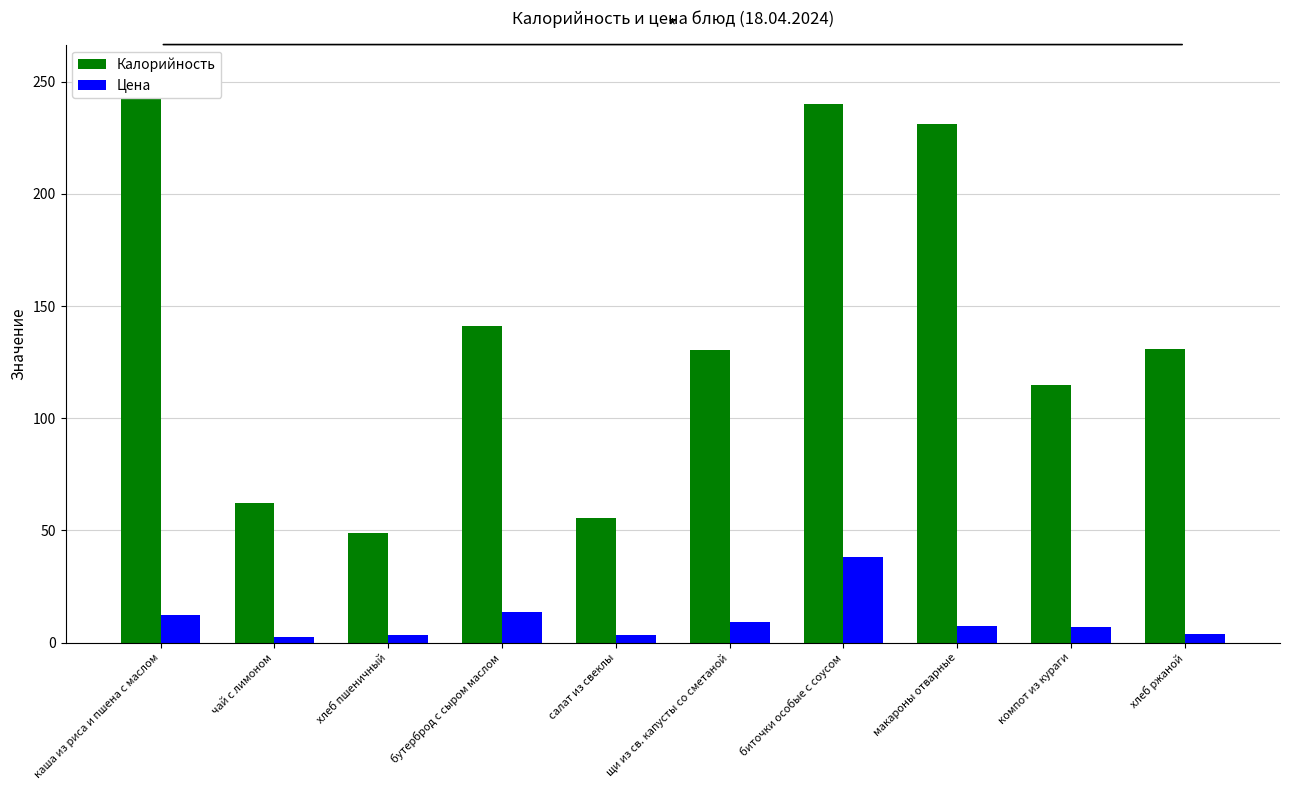

The Цена series shows 5.1 at хлеб пшеничный. True or false?

False